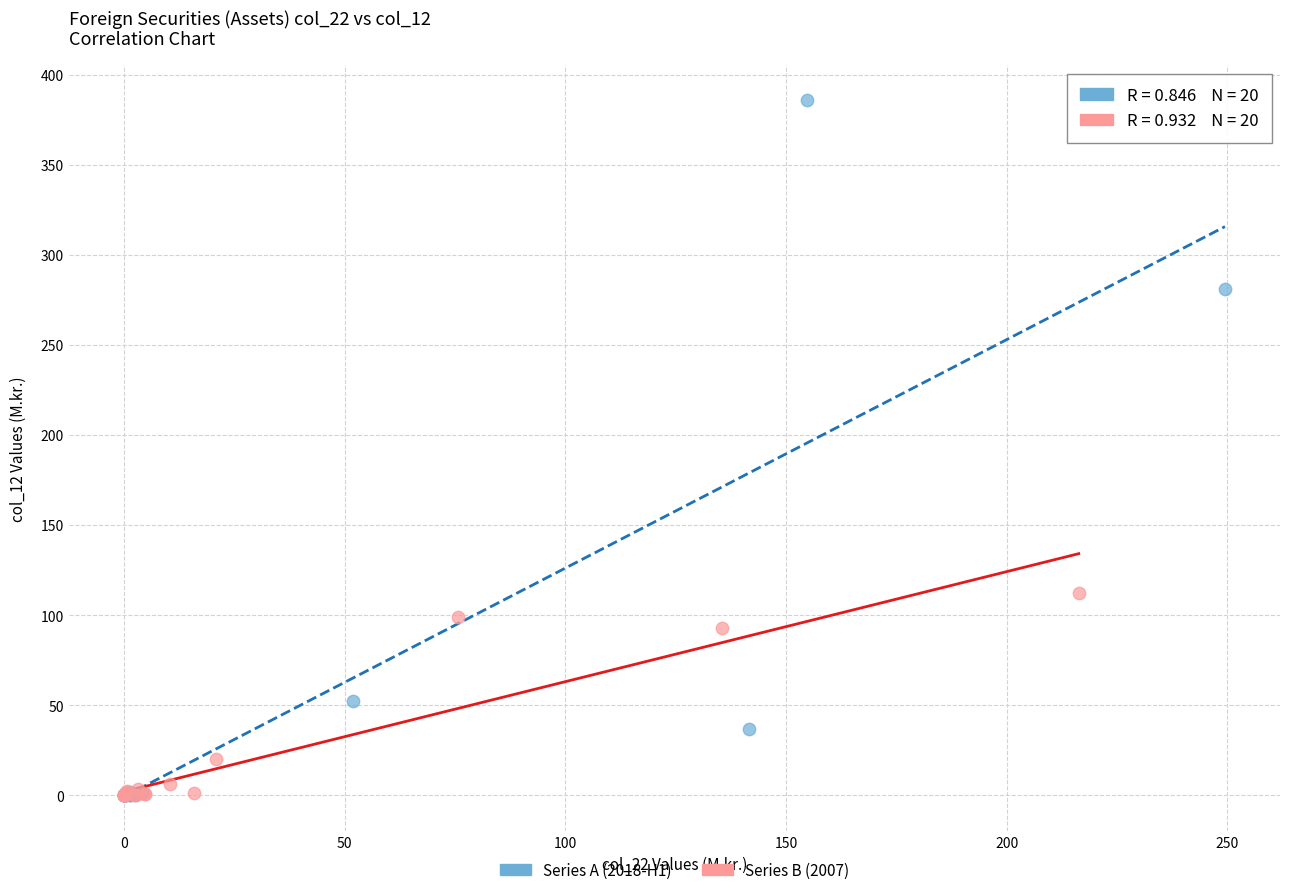

Which series contains the highest Y value?

Series A (2018-H1)